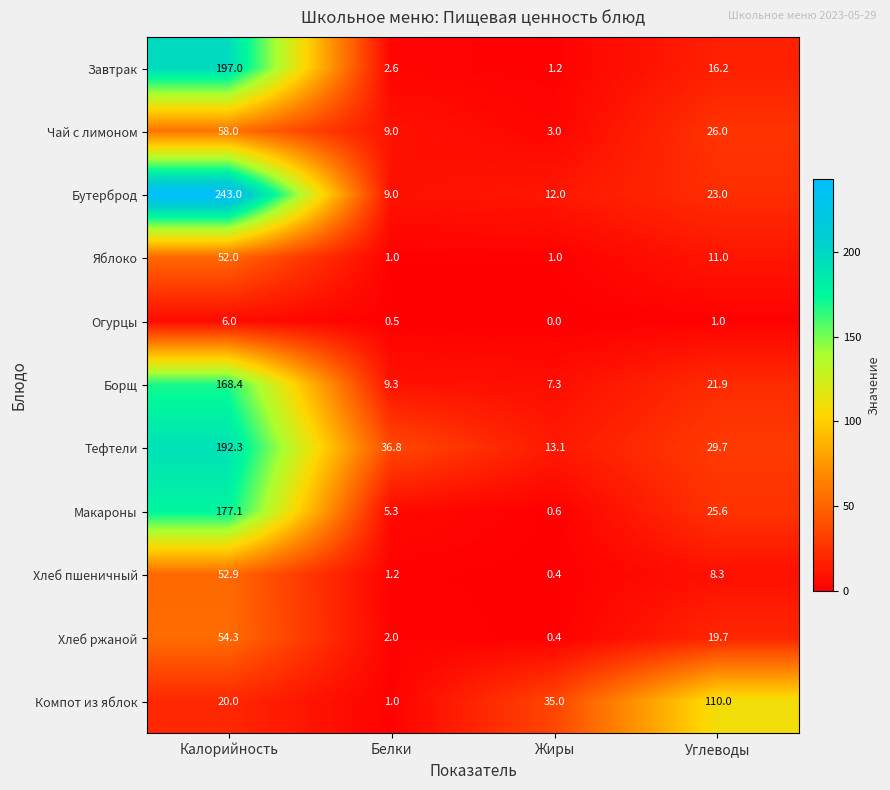

What is the sum of the Чай с лимоном values at Белки and Калорийность?

67.0